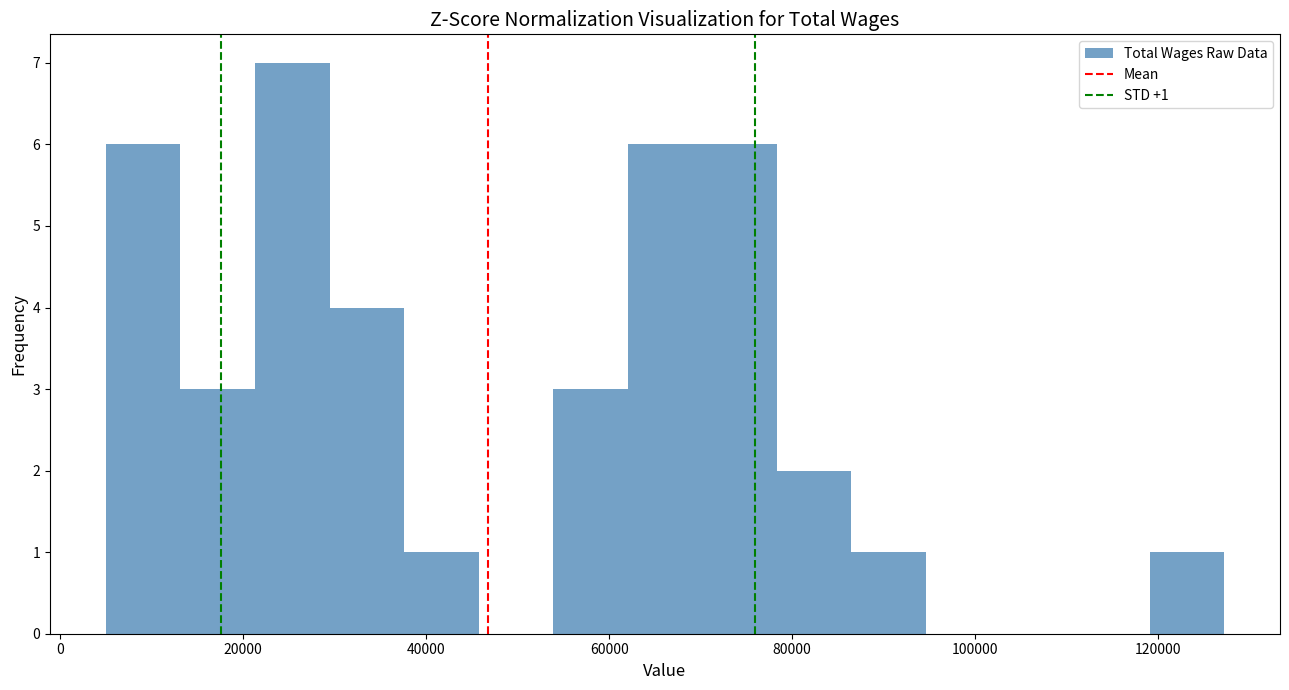

Which range on the x-axis has the tallest bar?

22000 to 30000